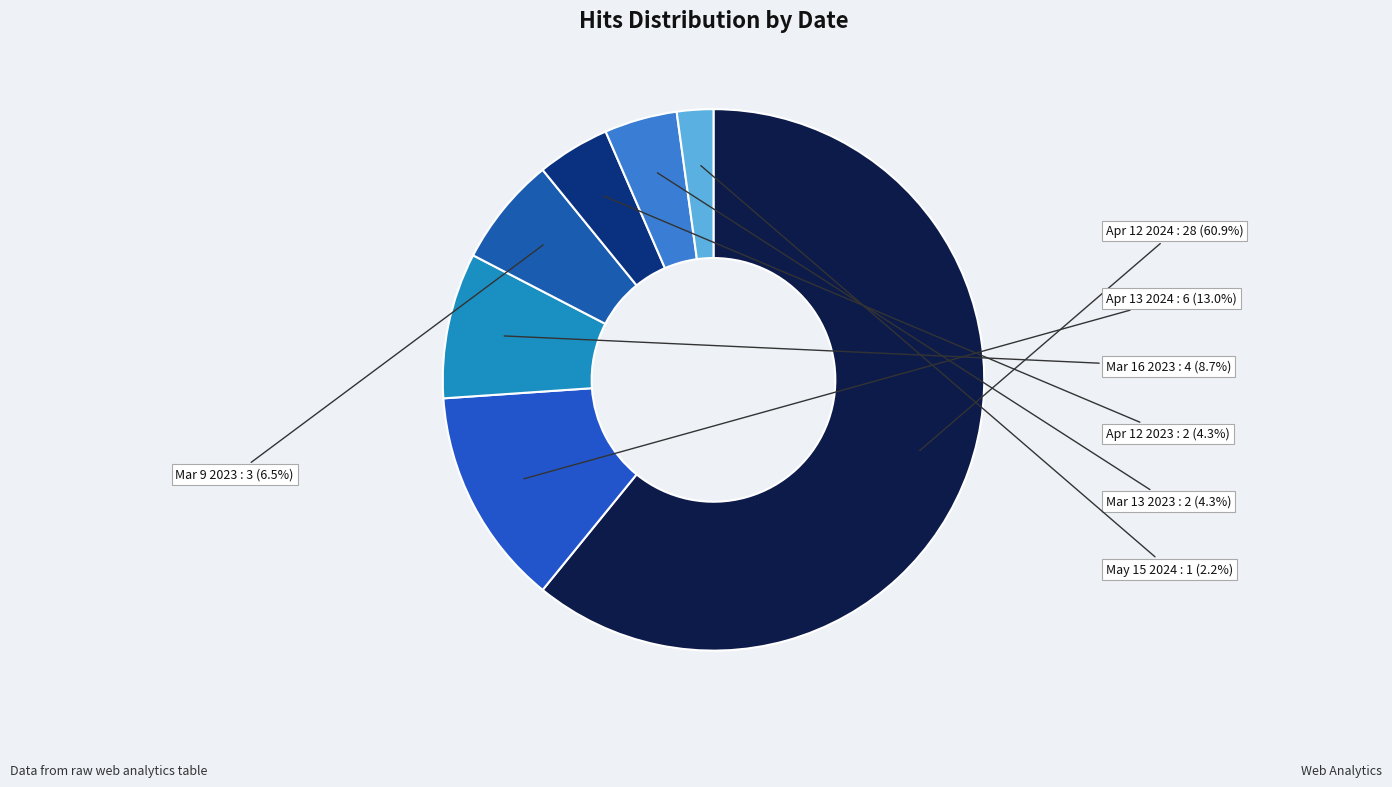

Rank the categories by value from lowest to highest.

2024-05-15, 2023-04-12, 2023-03-13, 2023-03-09, 2023-03-16, 2024-04-13, 2024-04-12